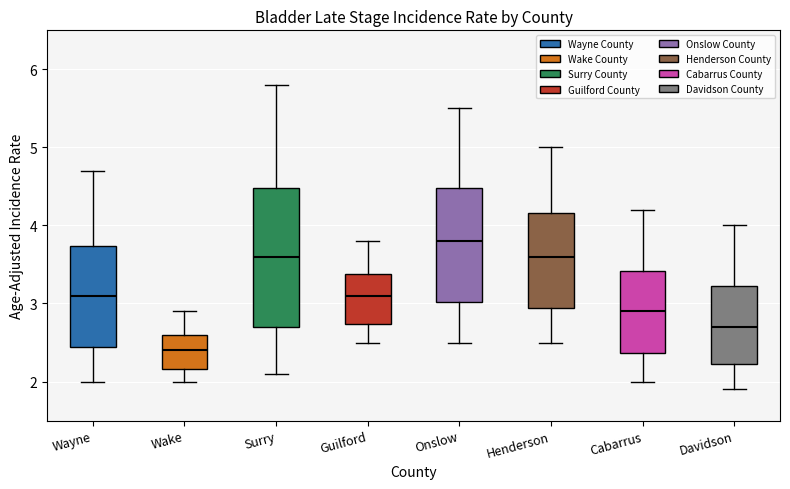

Reading left to right, read every box against the y-axis: the position of its median line, the range the box covers, and the ends of its whiskers. The values are not printed on the chart, so give them approximately, as read against the axis.

Wayne: median 3.1, box 2.4 to 3.7, whiskers 2.0 to 4.7
Wake: median 2.4, box 2.2 to 2.6, whiskers 2.0 to 2.9
Surry: median 3.6, box 2.7 to 4.5, whiskers 2.1 to 5.8
Guilford: median 3.1, box 2.7 to 3.4, whiskers 2.5 to 3.8
Onslow: median 3.8, box 3.0 to 4.5, whiskers 2.5 to 5.5
Henderson: median 3.6, box 2.9 to 4.2, whiskers 2.5 to 5.0
Cabarrus: median 2.9, box 2.4 to 3.4, whiskers 2.0 to 4.2
Davidson: median 2.7, box 2.2 to 3.2, whiskers 1.9 to 4.0